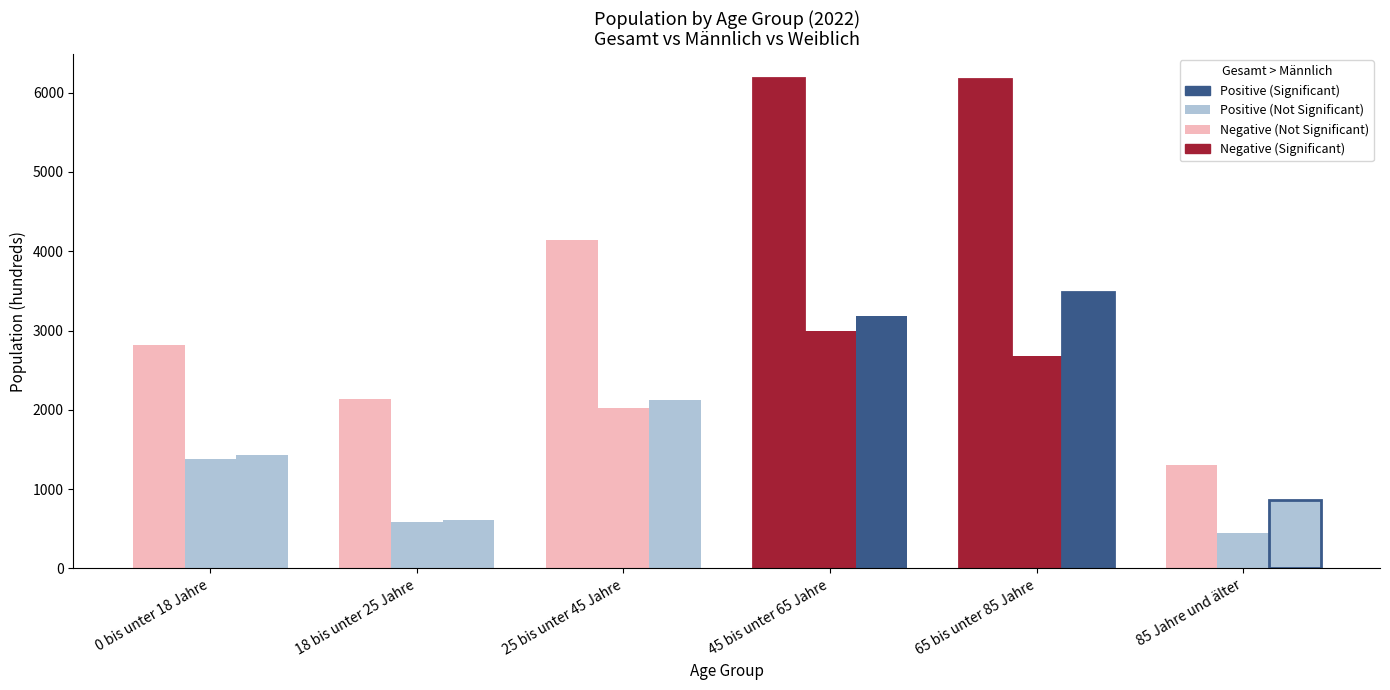

How many categories are shown in the chart?

6